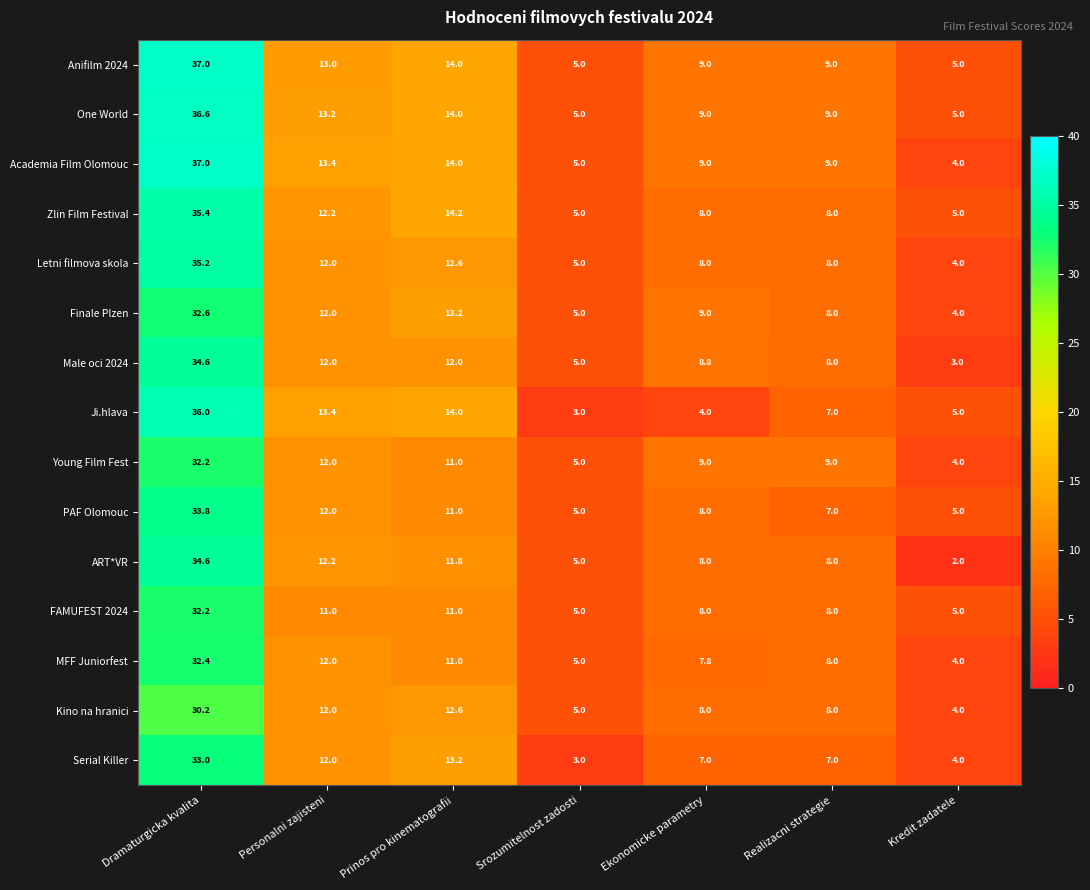

What is the lowest value of the Zlin Film Festival series?

5.0